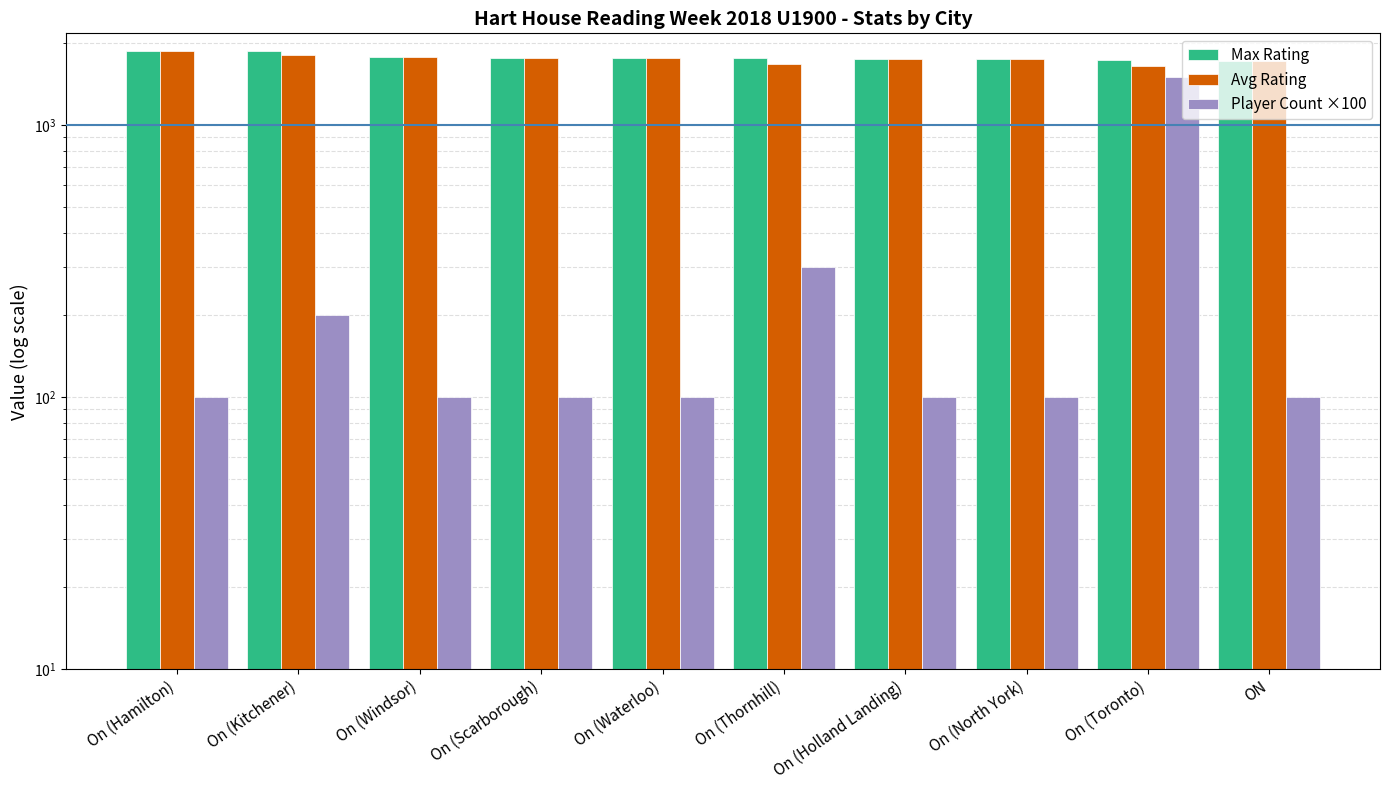

At which category does the chart reach its peak across all series?

On (Hamilton)